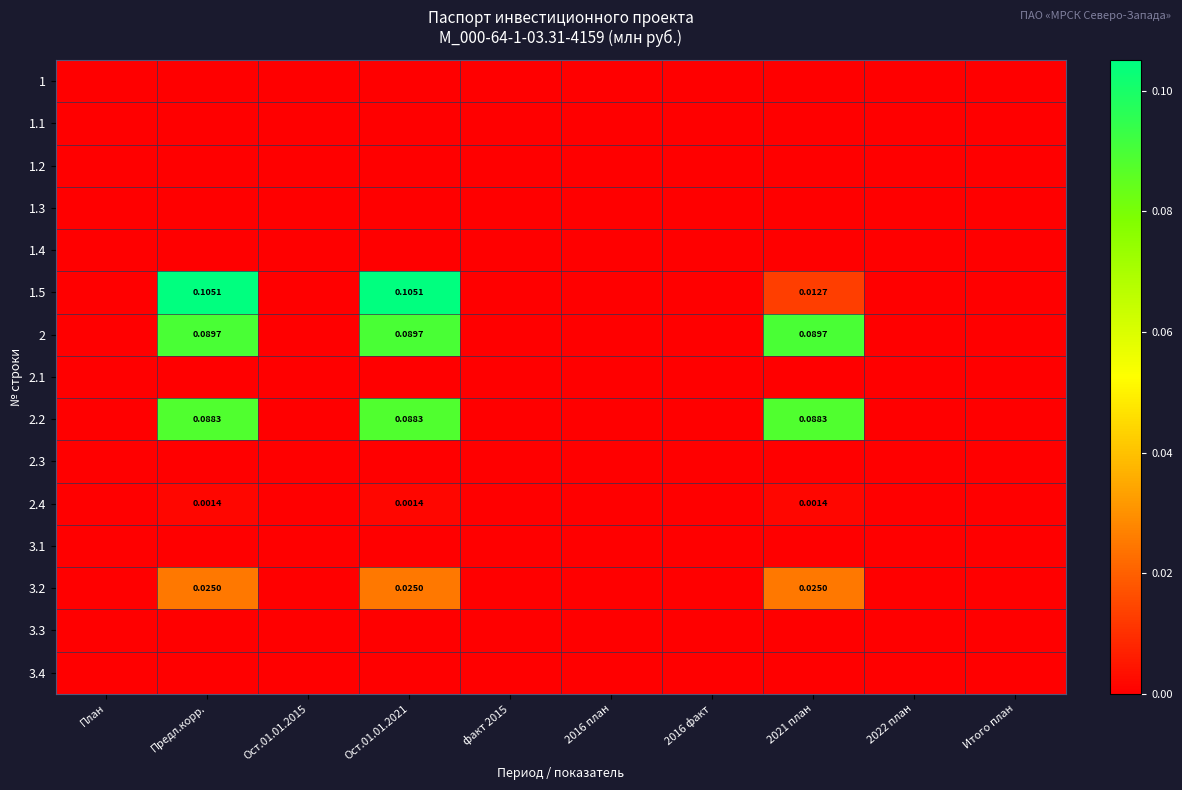

Between План and 2021 план, which is larger?

План